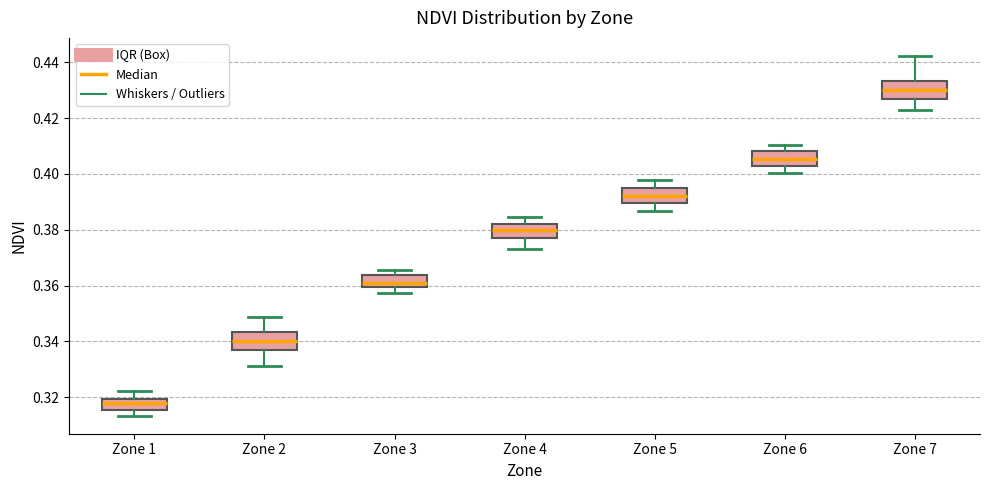

Which box has the highest median line?

Zone 7